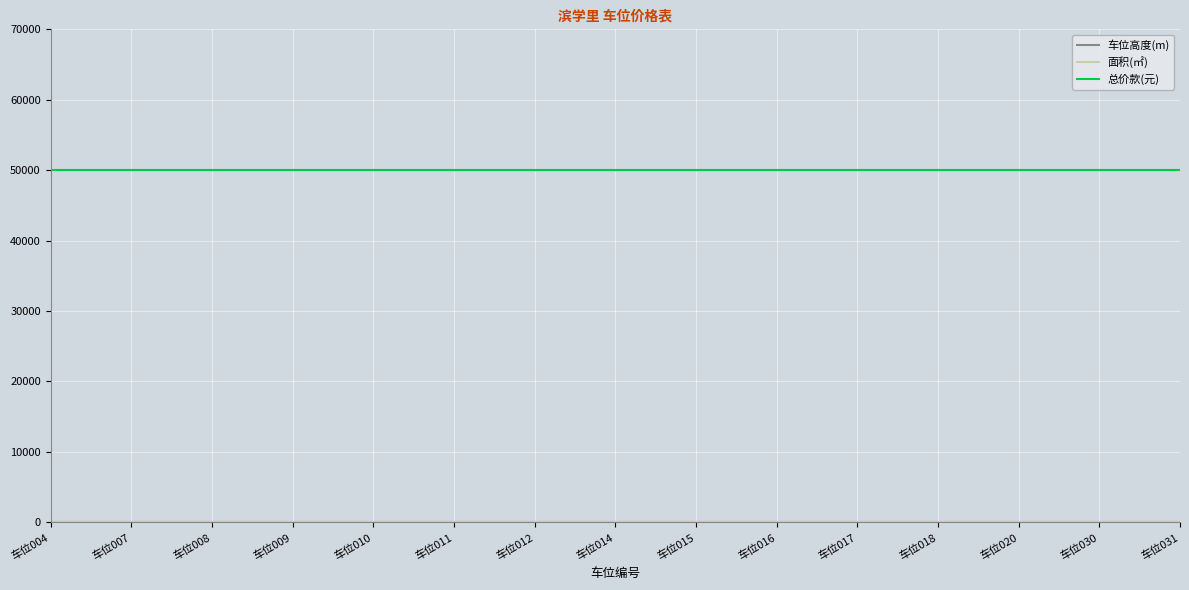

Does the chart display data point markers on the line(s)?

No